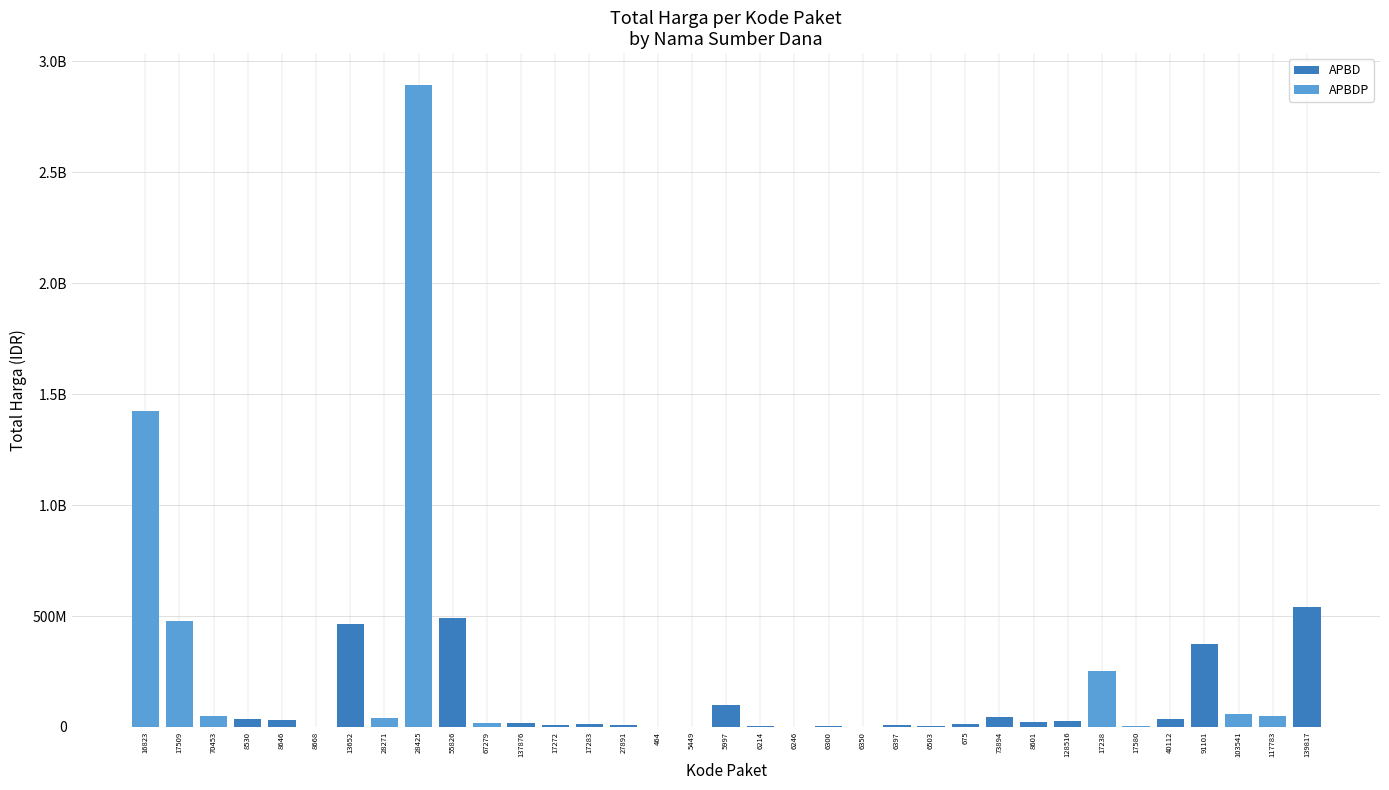

Which category has the highest value in the APBDP series?

28425